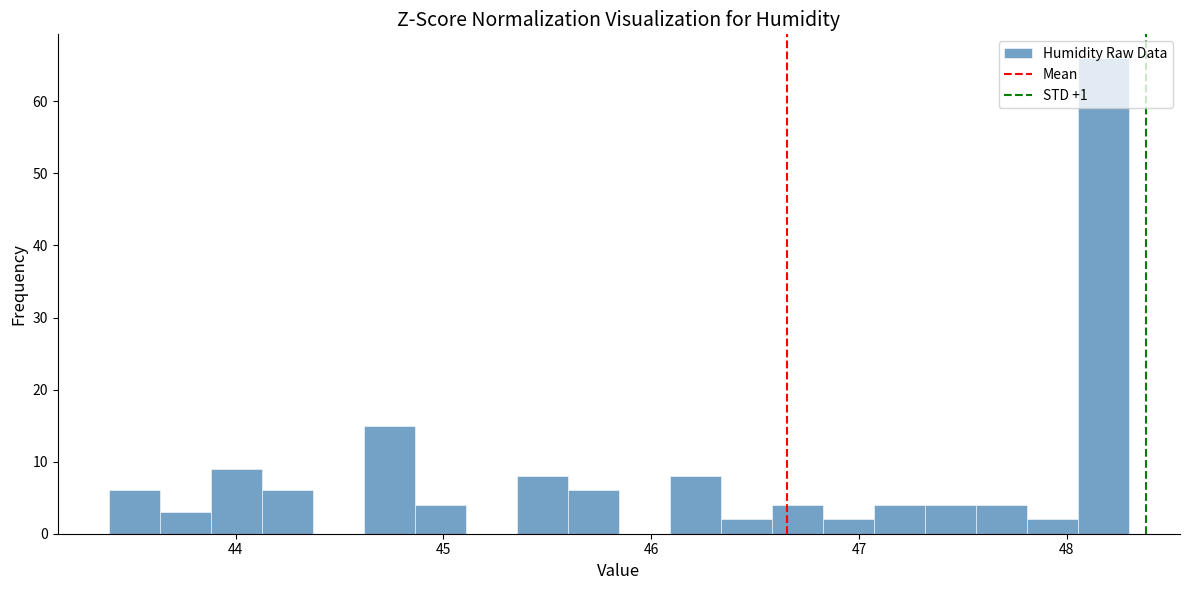

Read against the x-axis, roughly where is the centre of the tallest bar?

48.2